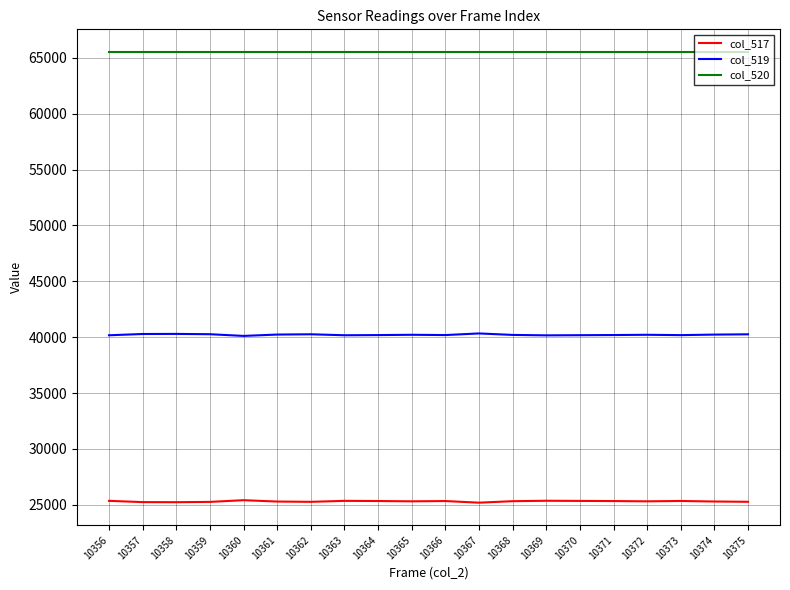

What is the highest value of the col_519 series?

40339